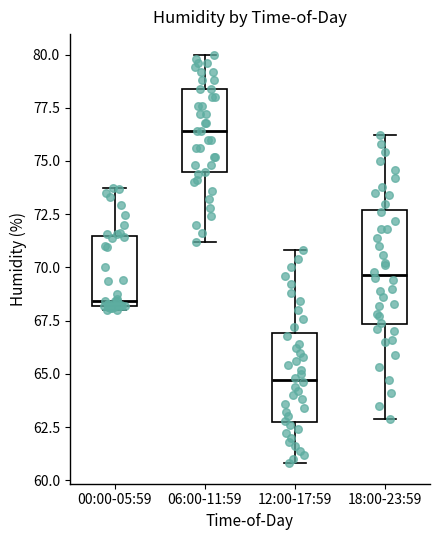

Reading left to right, transcribe this box plot: for each box, give where its median line is, the range the box spans, and where its two whiskers end, as read against the y-axis. The values are not printed on the chart, so give them approximately, as read against the axis.

00:00-05:59: median 68.5, box 68.0 to 71.5, whiskers 68.0 (just below the box's lower edge) to 73.5
06:00-11:59: median 76.5, box 74.5 to 78.5, whiskers 71.0 to 80.0
12:00-17:59: median 64.5, box 63.0 to 67.0, whiskers 61.0 to 71.0
18:00-23:59: median 69.5, box 67.5 to 72.5, whiskers 63.0 to 76.0